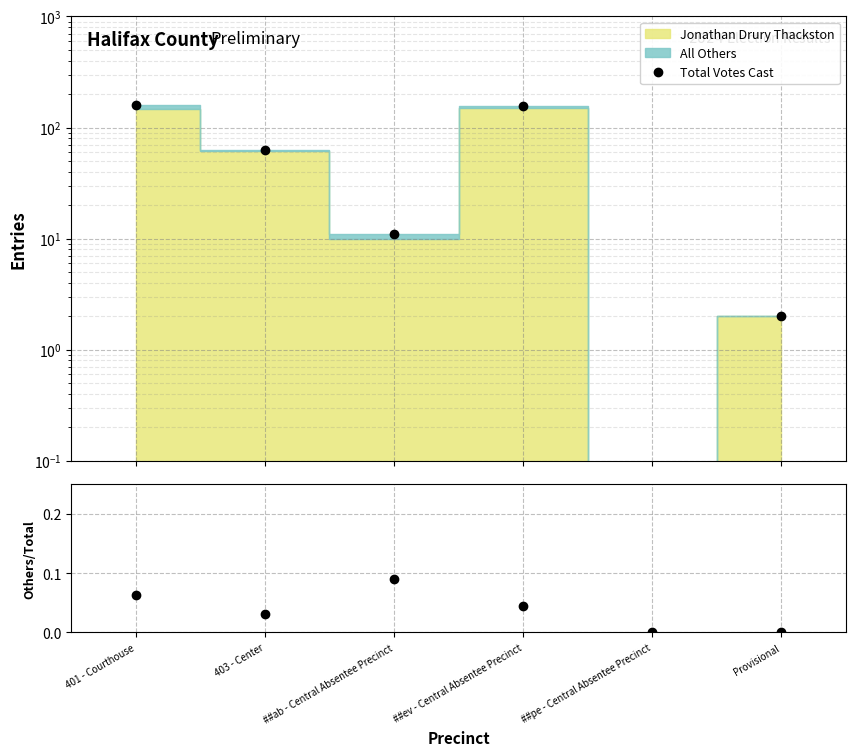

Which category has the highest value in the Total Votes Cast series?

401 - Courthouse